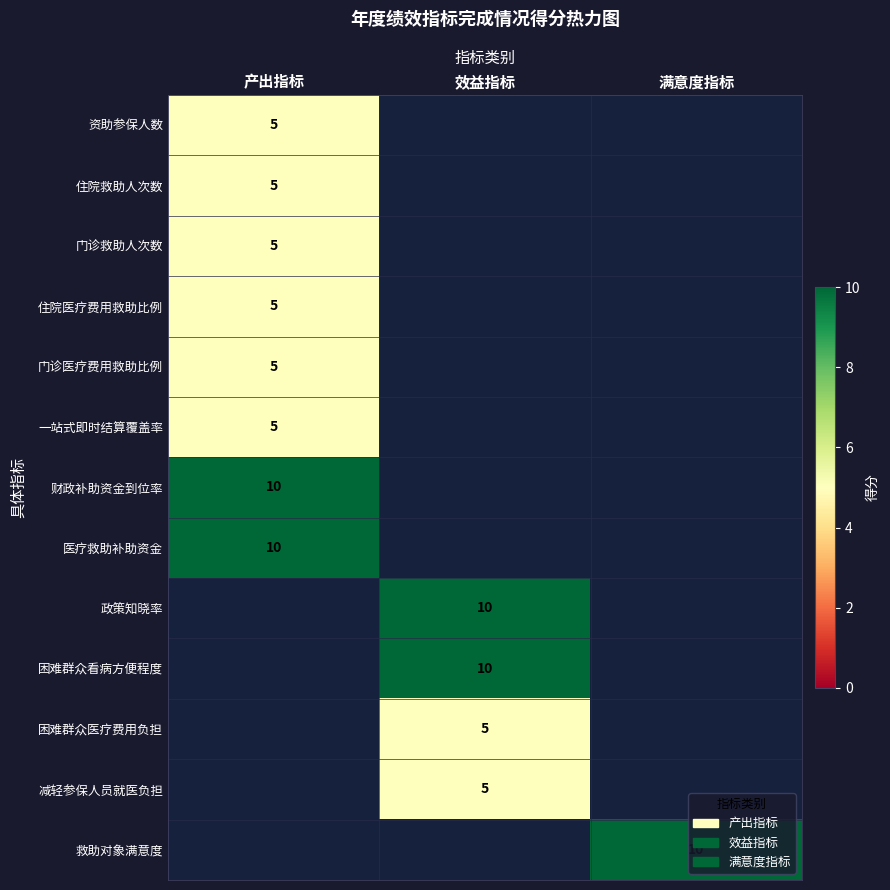

Is it true that 医疗救助补助资金 equals 10 at 产出指标?

True